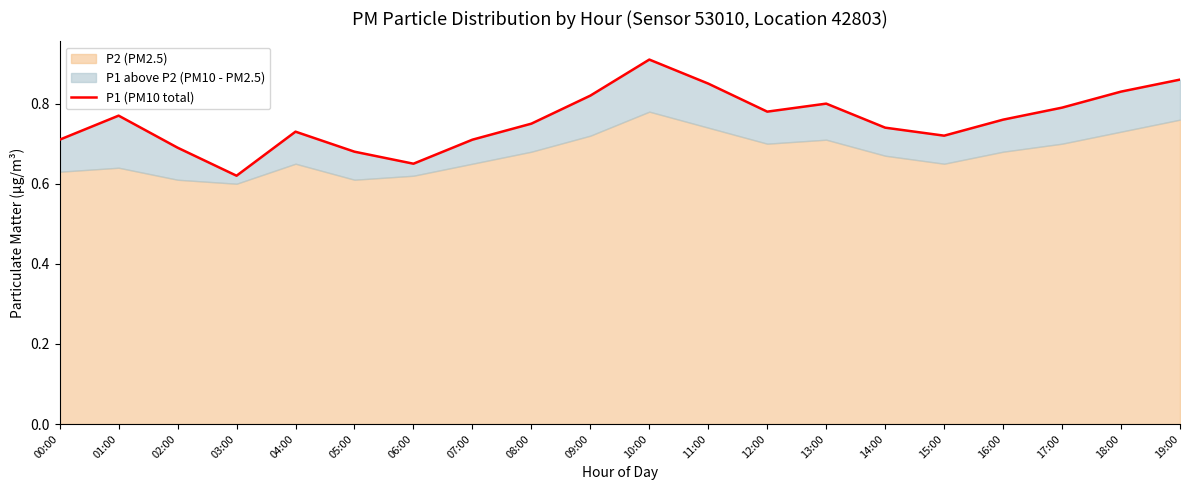

Between 06:00 and 15:00, which is larger?

15:00